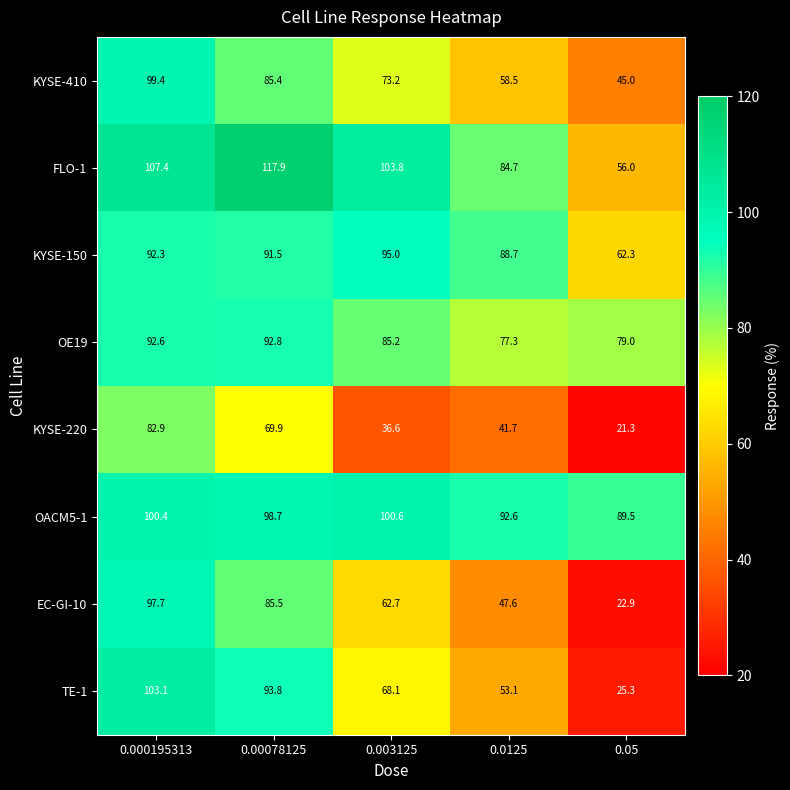

What is the difference between the KYSE-150 values at 0.0125 and 0.003125?

6.3